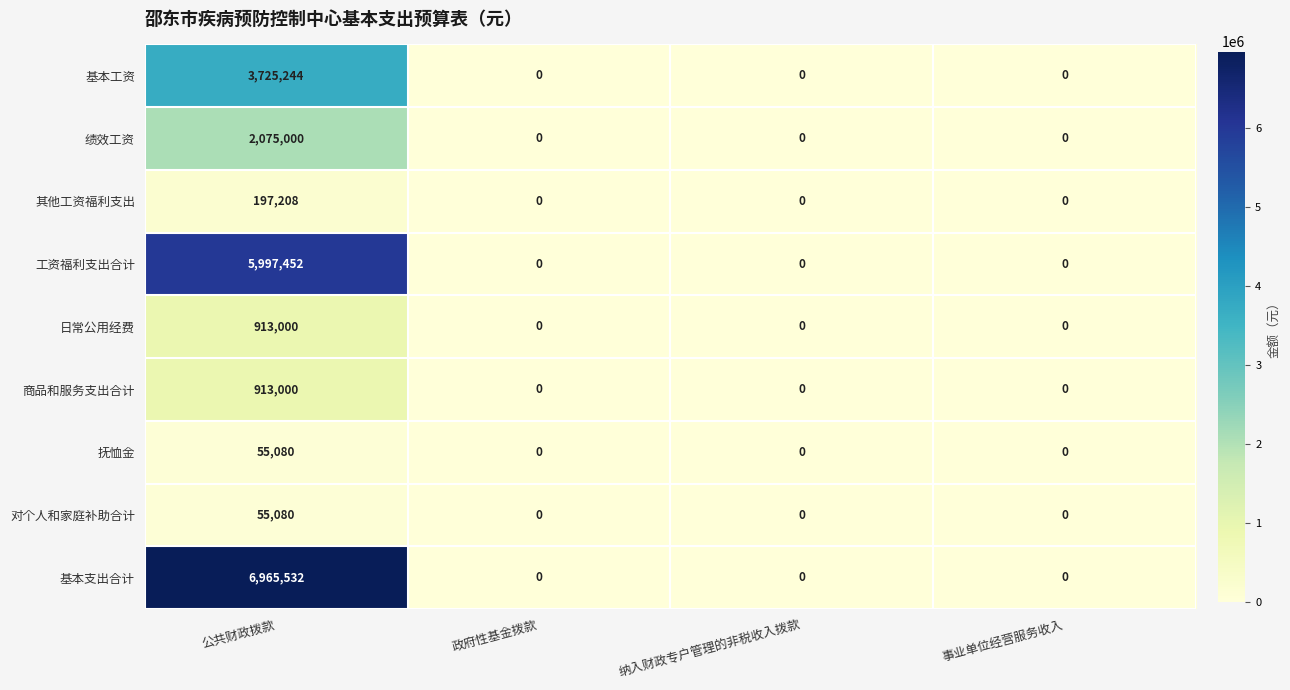

What is the greatest value displayed?

6965532